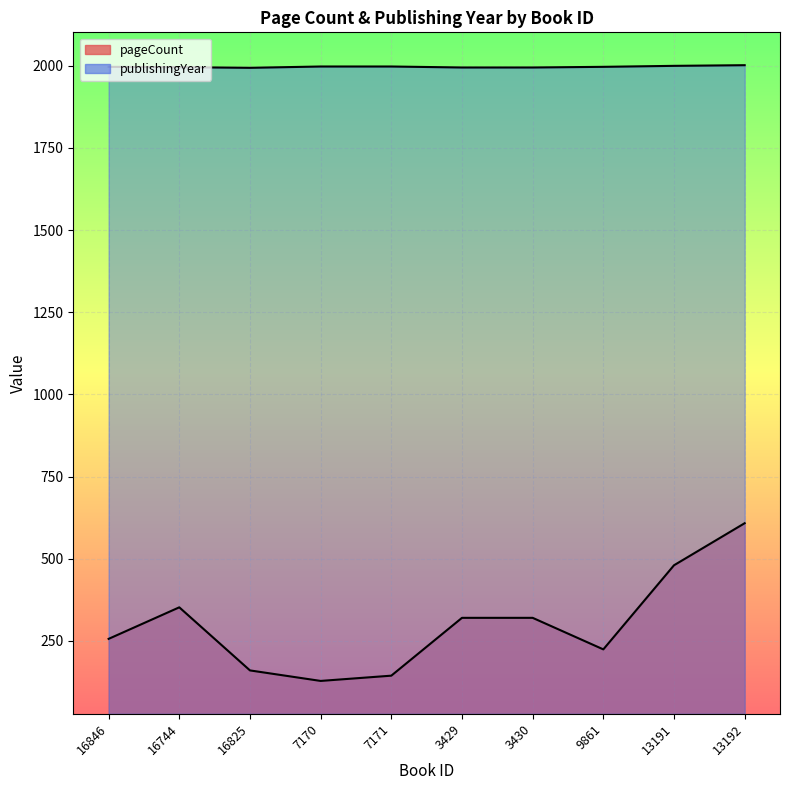

Between 16846 and 9861, which is larger?

16846